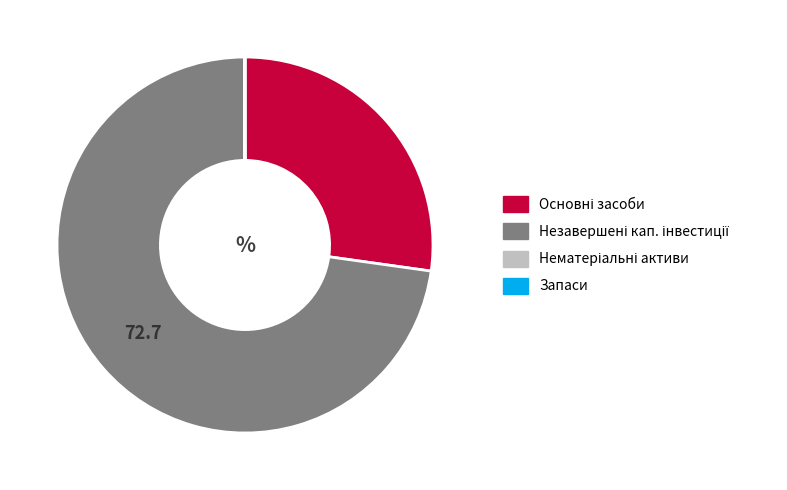

Is there any slice that represents more than half of the pie?

Yes